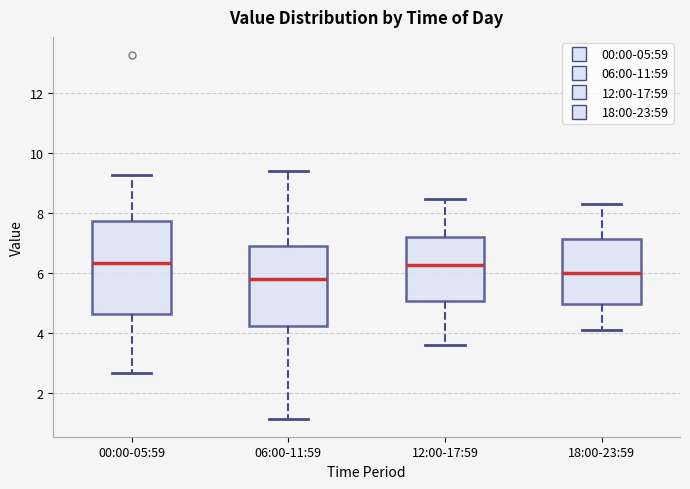

Which box is the tallest, from its lower edge to its upper edge?

00:00-05:59